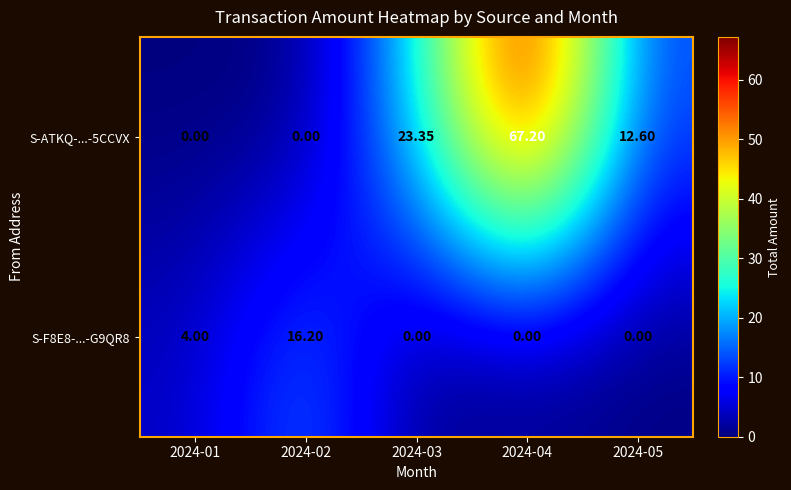

Is the value of S-F8E8-...-G9QR8 at 2024-01 greater than the value of S-ATKQ-...-5CCVX at 2024-04?

No